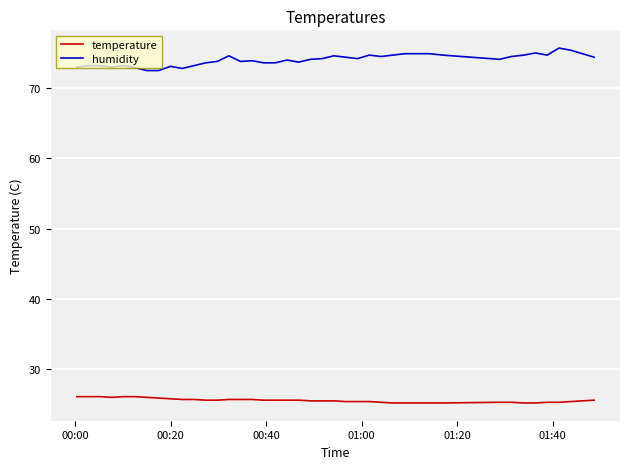

Which series has the largest total across all categories?

humidity